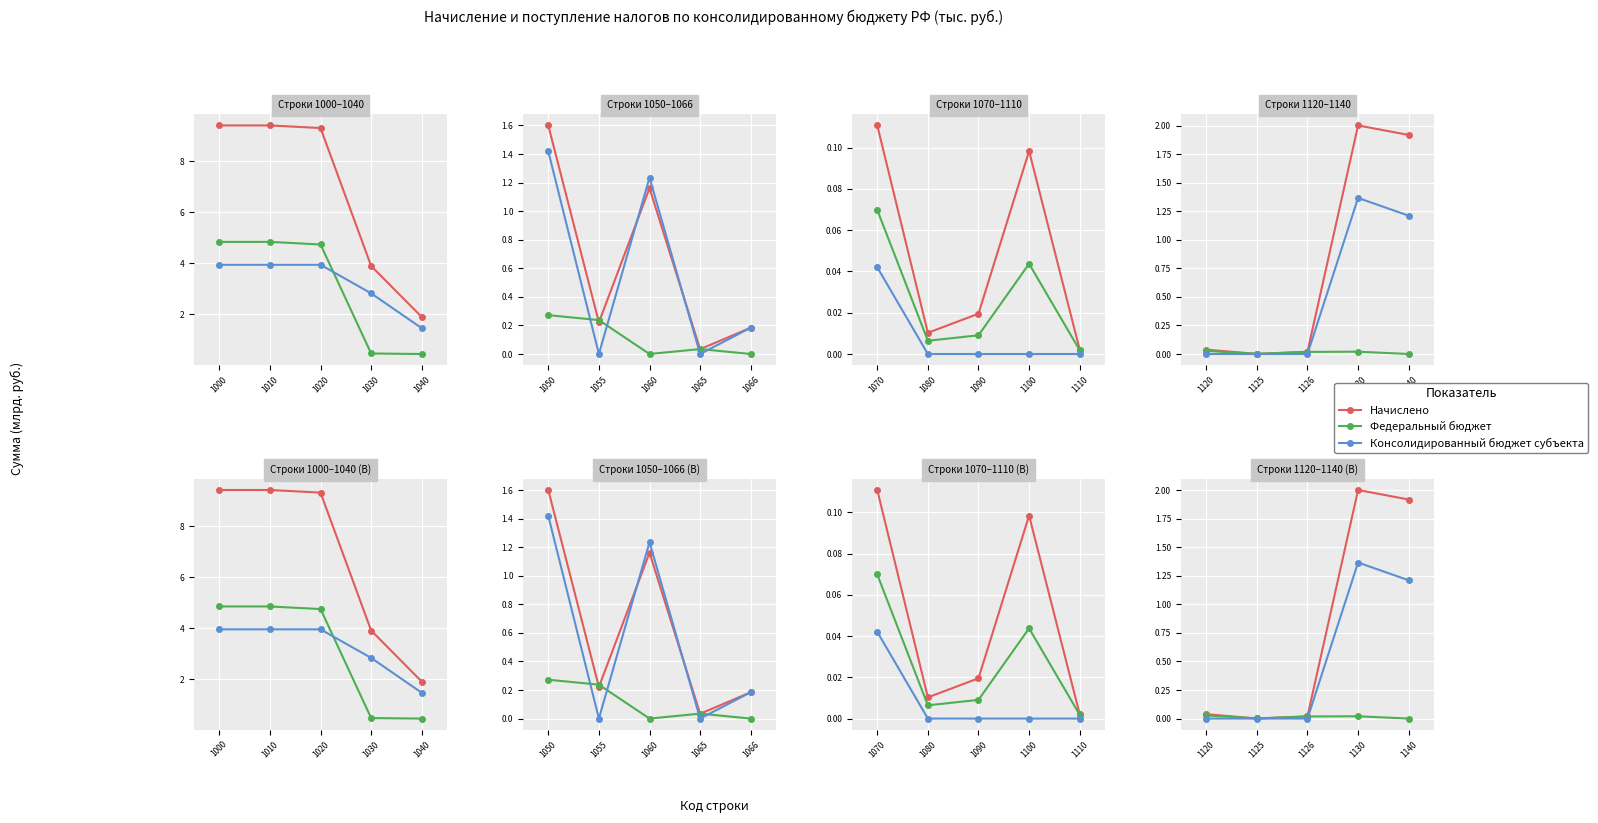

What is the difference between the maximum and minimum values in the Консолидированный бюджет субъекта series?

1.4